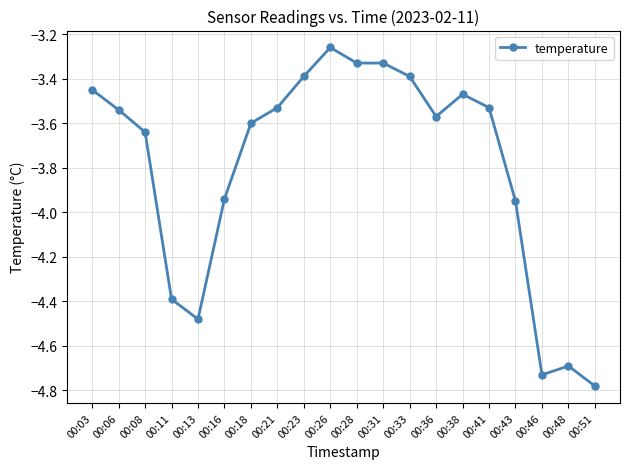

Does the chart display data point markers on the line(s)?

Yes